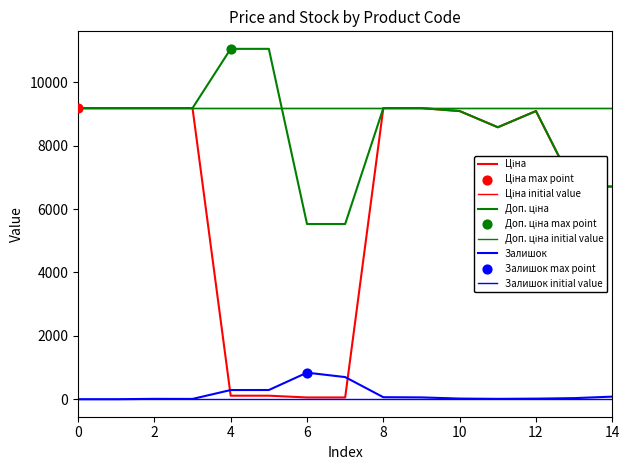

Which series reaches the minimum Y coordinate?

Залишок